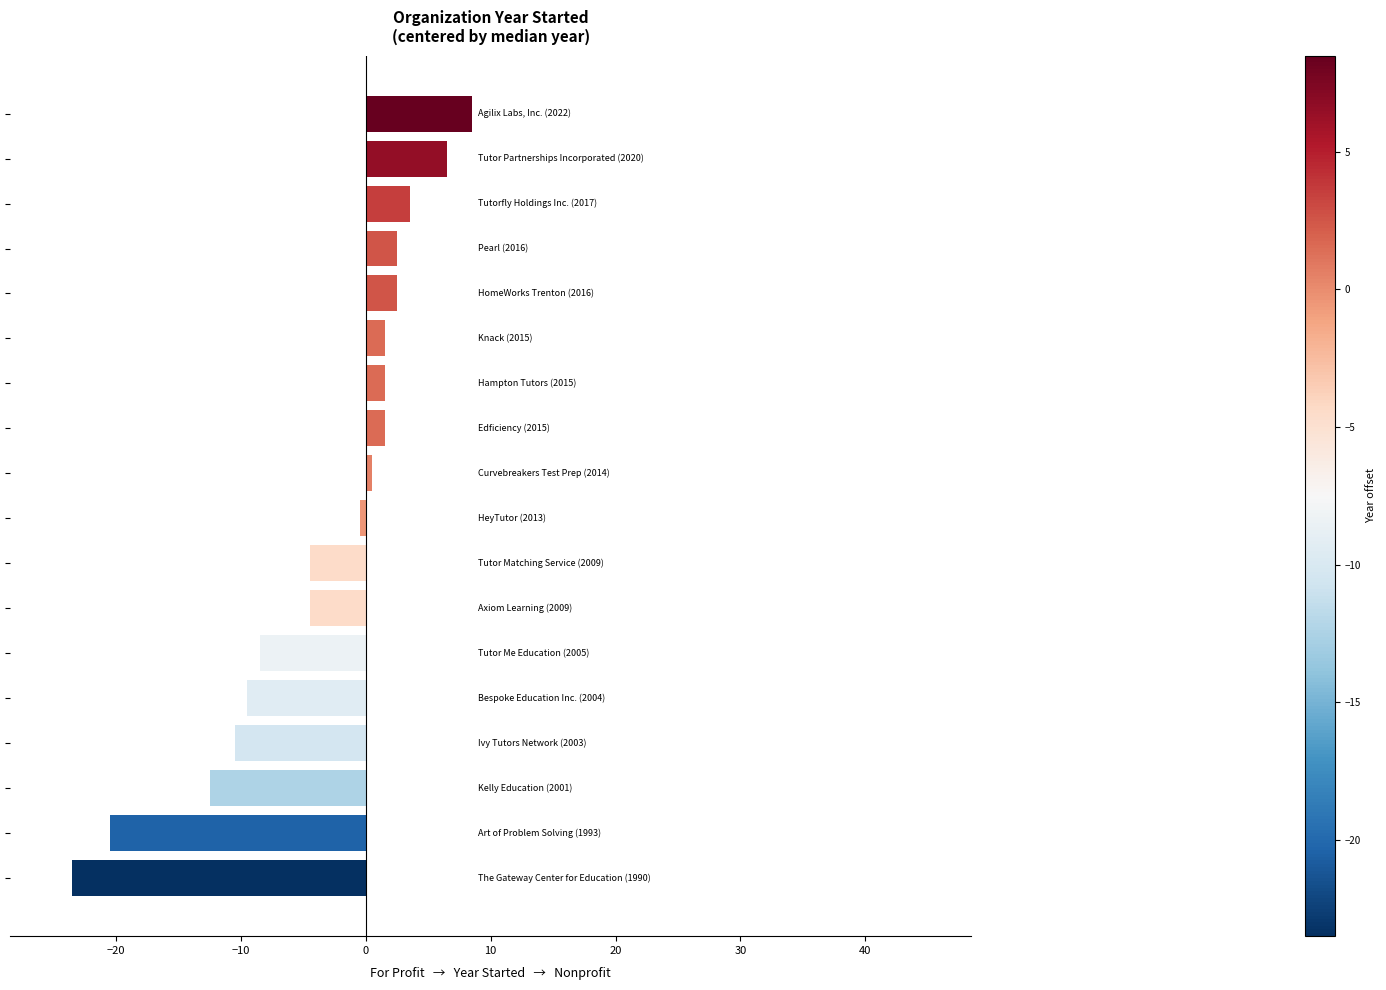

What is the value of the 18th bar from the top?

-23.5